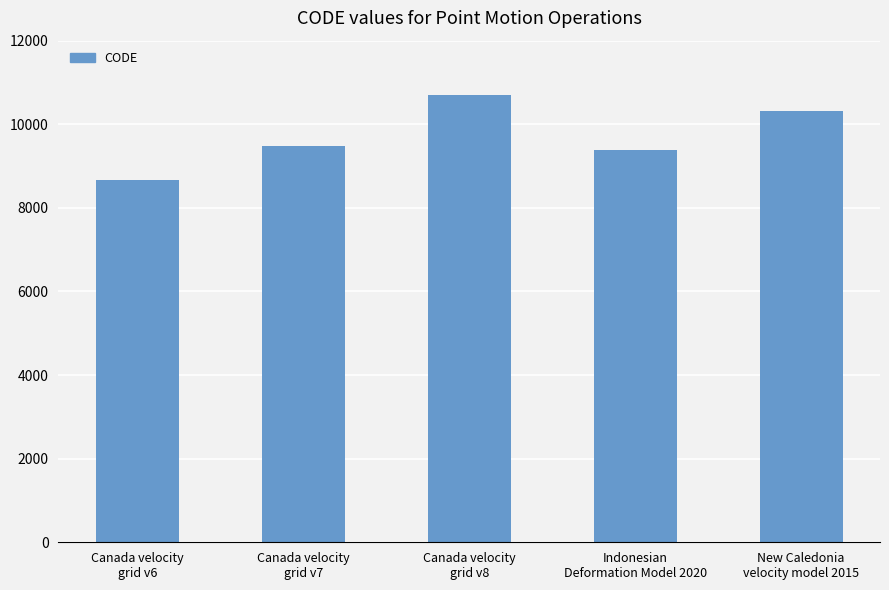

What is the maximum value shown in the chart?

10707